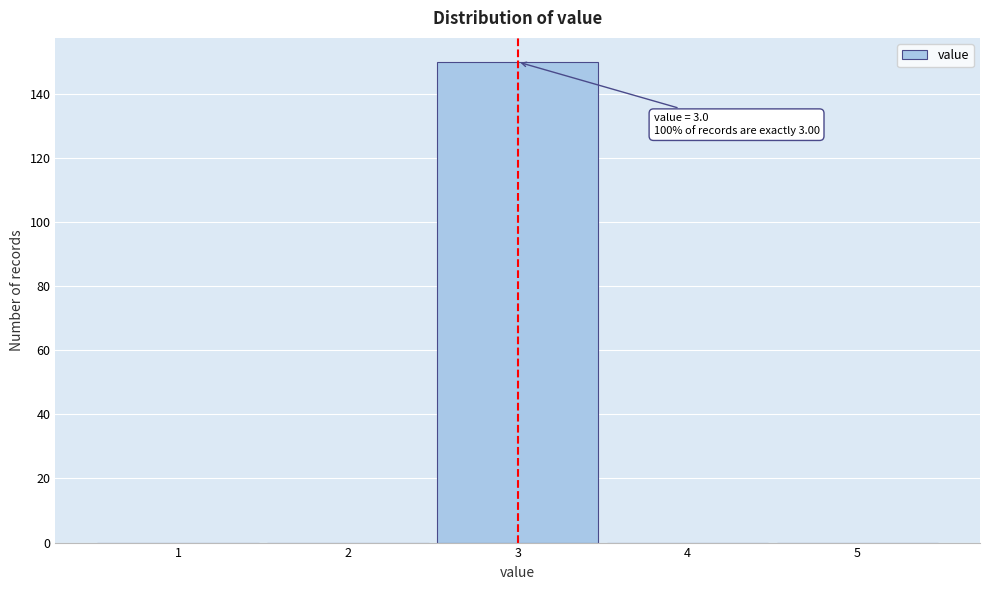

Which range on the x-axis has the tallest bar?

2.5 to 3.5